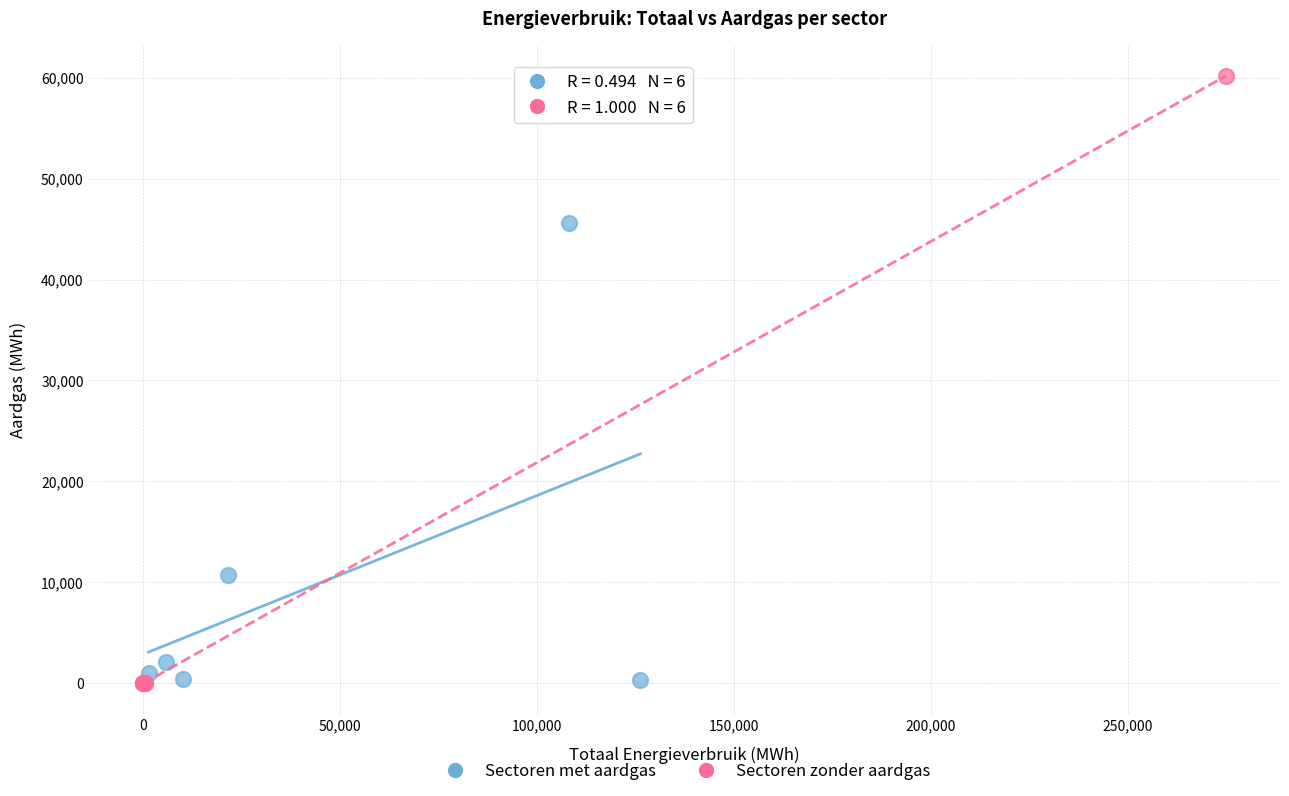

Which series has the widest spread of Y values?

Sectoren zonder aardgas